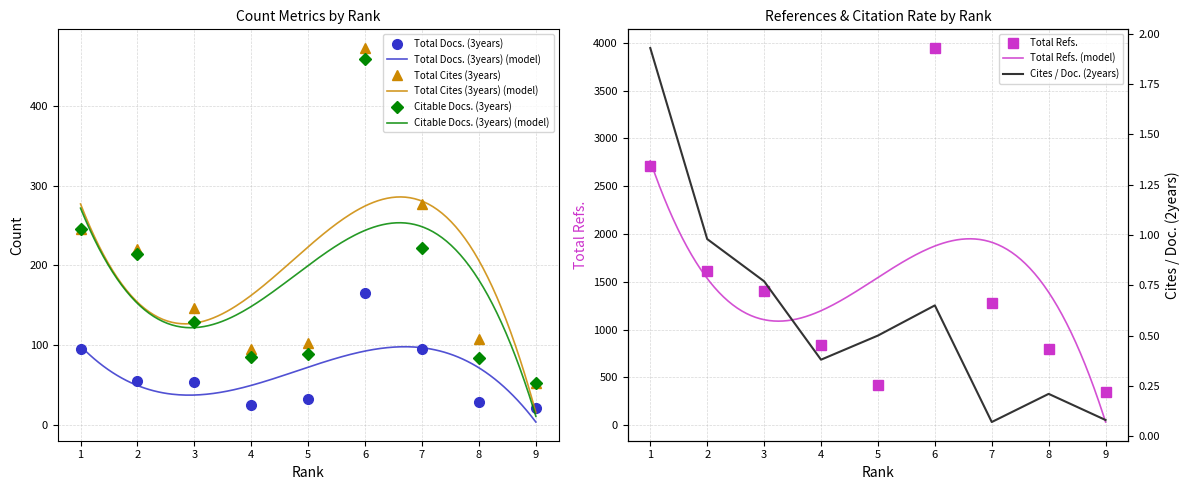

At which category does the chart reach its peak across all series?

6